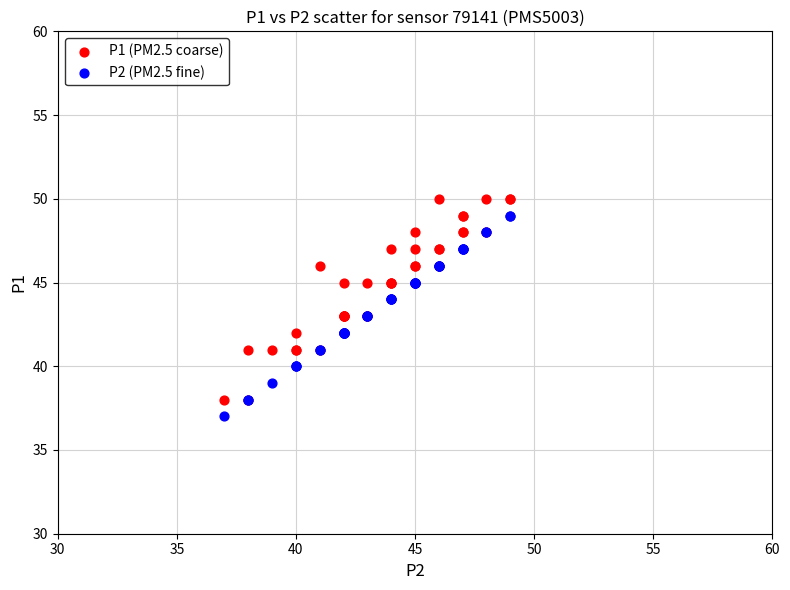

What are all the series names shown in the legend?

P1 (PM2.5 coarse), P2 (PM2.5 fine)